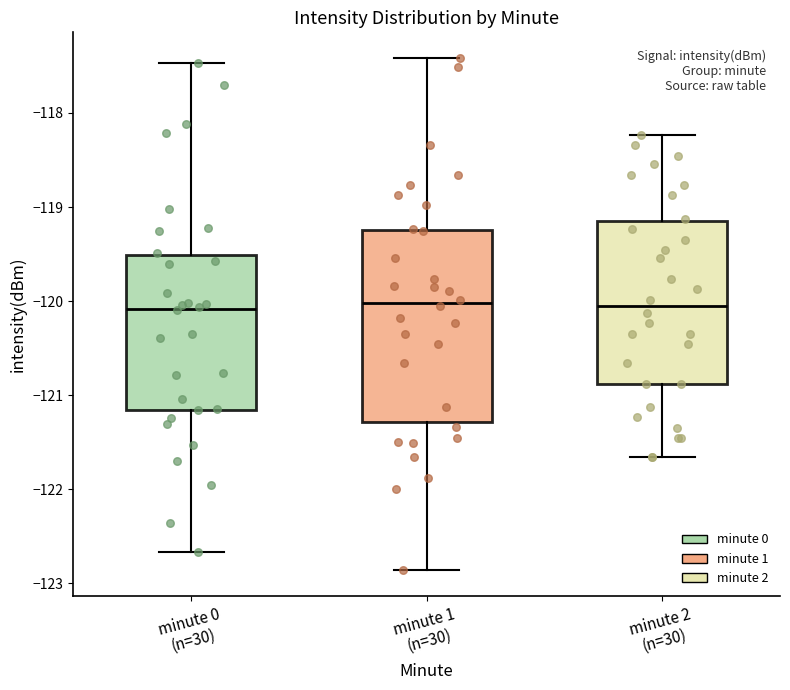

Which box is the tallest, from its lower edge to its upper edge?

minute 1 (n=30)